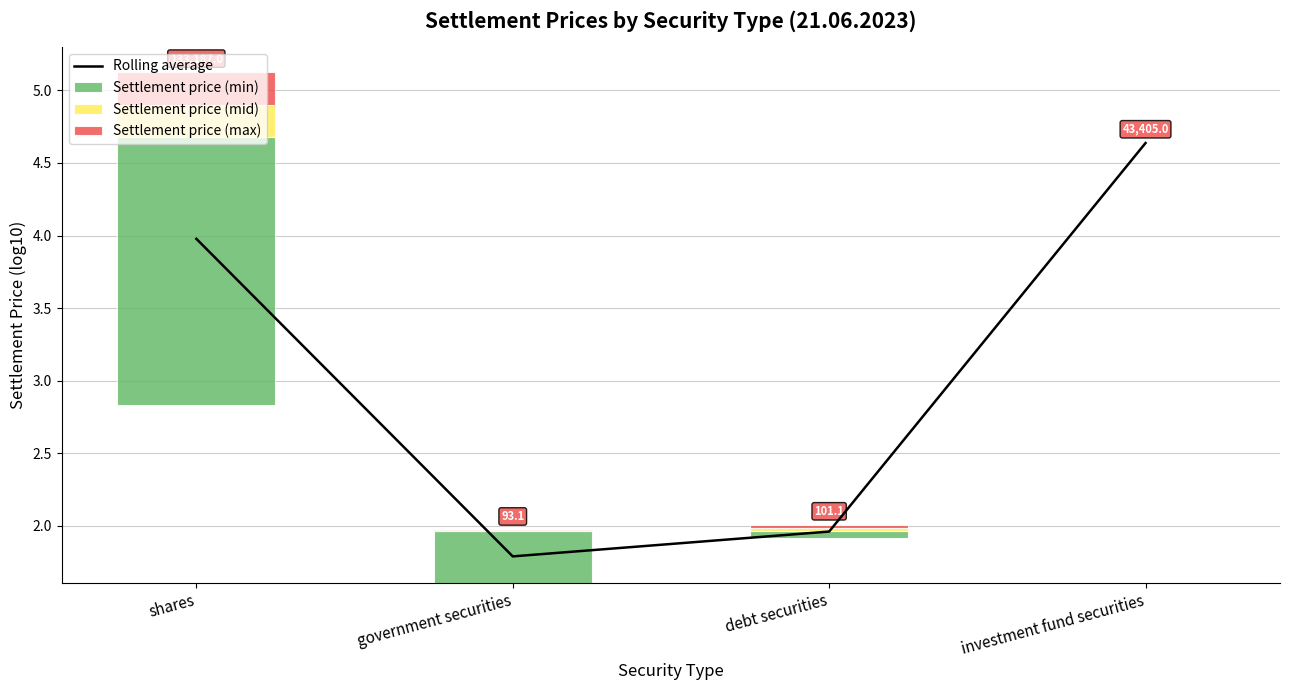

Between shares and debt securities, which is larger?

shares